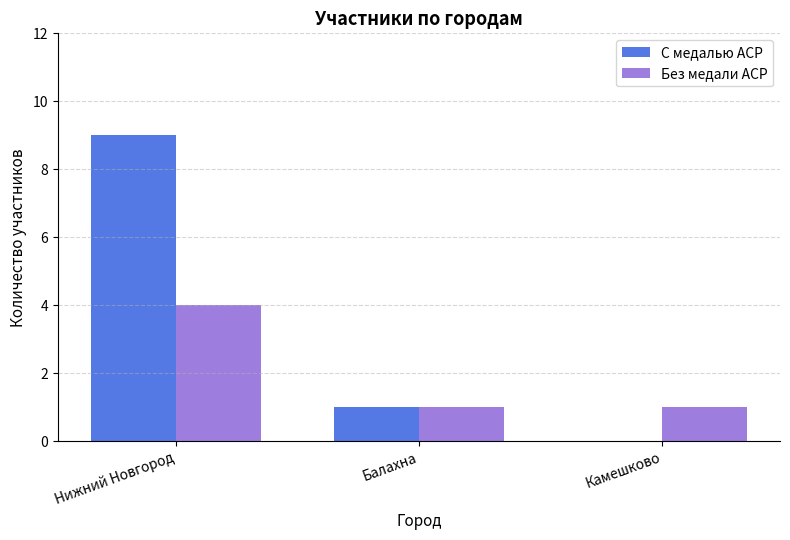

The value of Без медали ACP at Балахна is 1. True or false?

True